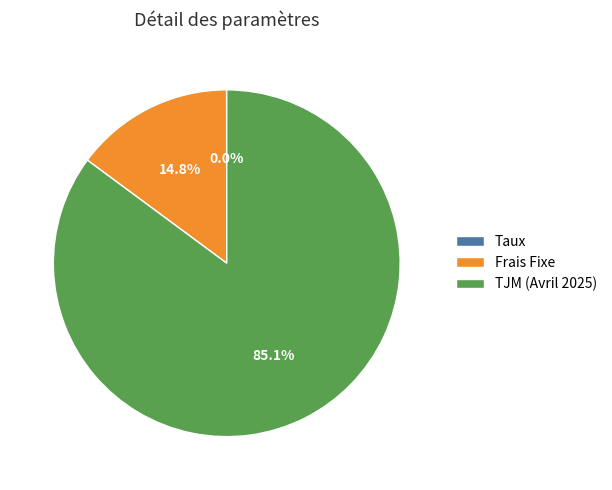

Which category accounts for the majority?

TJM (Avril 2025)